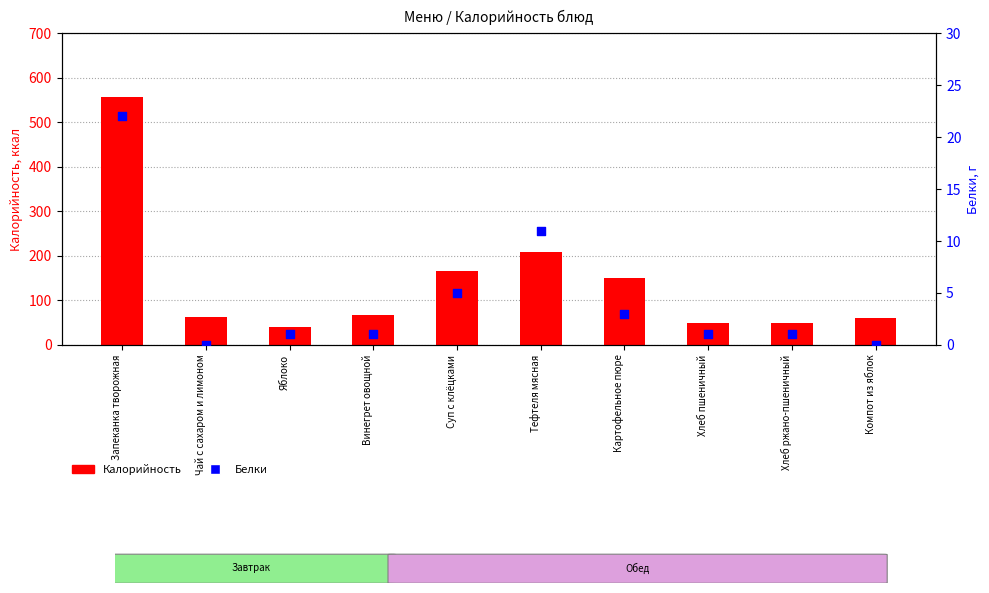

Which series has the largest Y range (max minus min)?

Калорийность